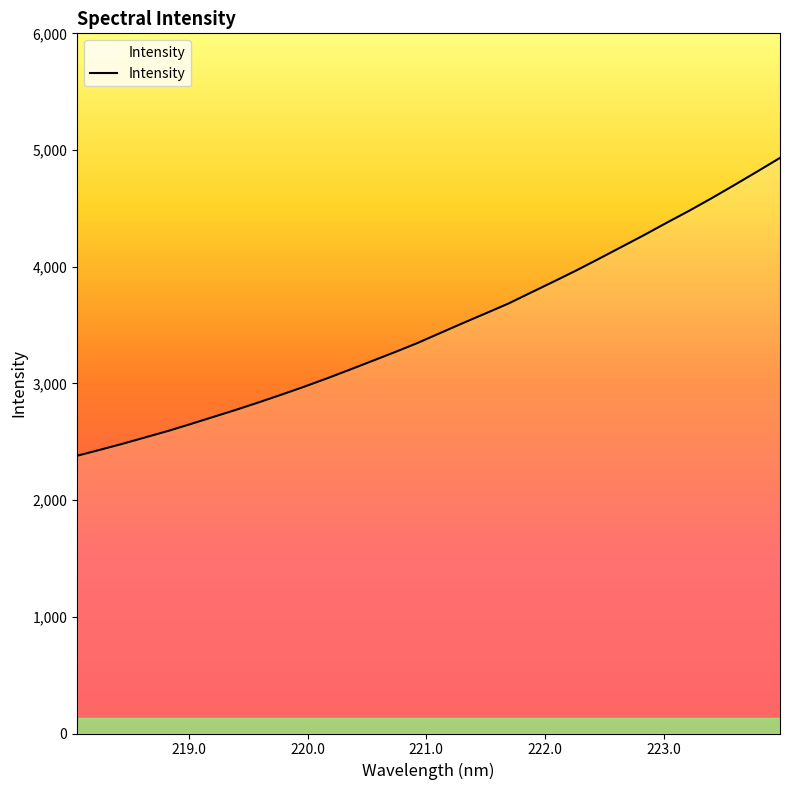

What is the difference between the maximum and minimum values?

2552.4